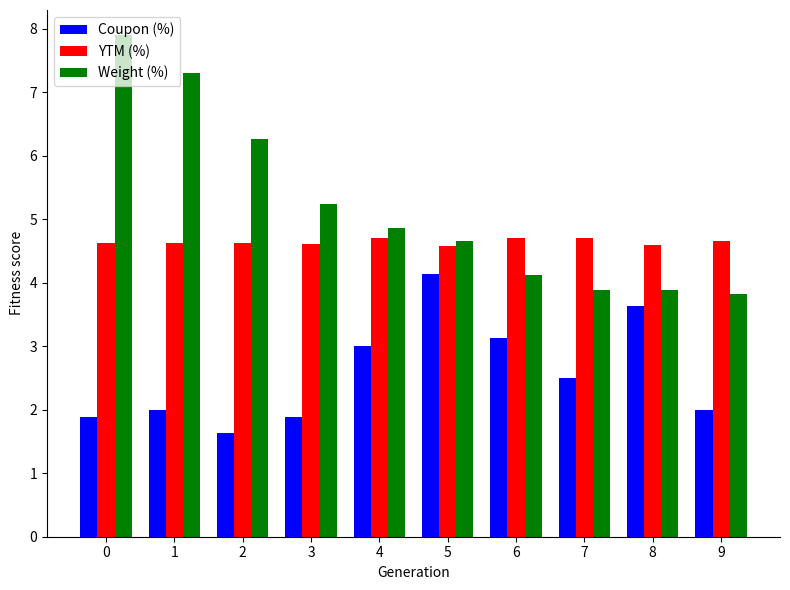

Is the value of YTM (%) at 4 greater than the value of Weight (%) at 6?

Yes